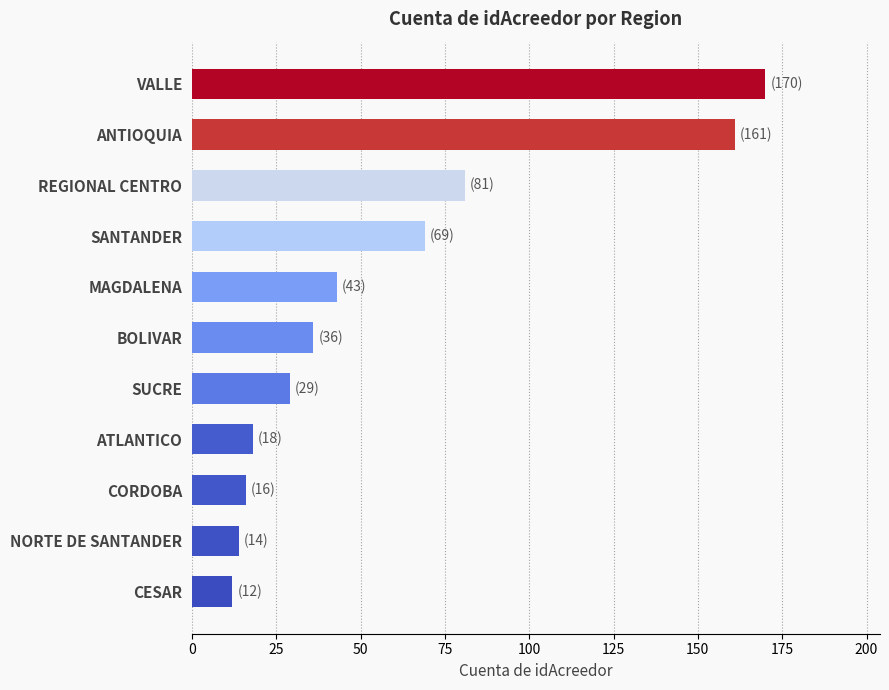

What is the difference between the maximum and minimum values?

158